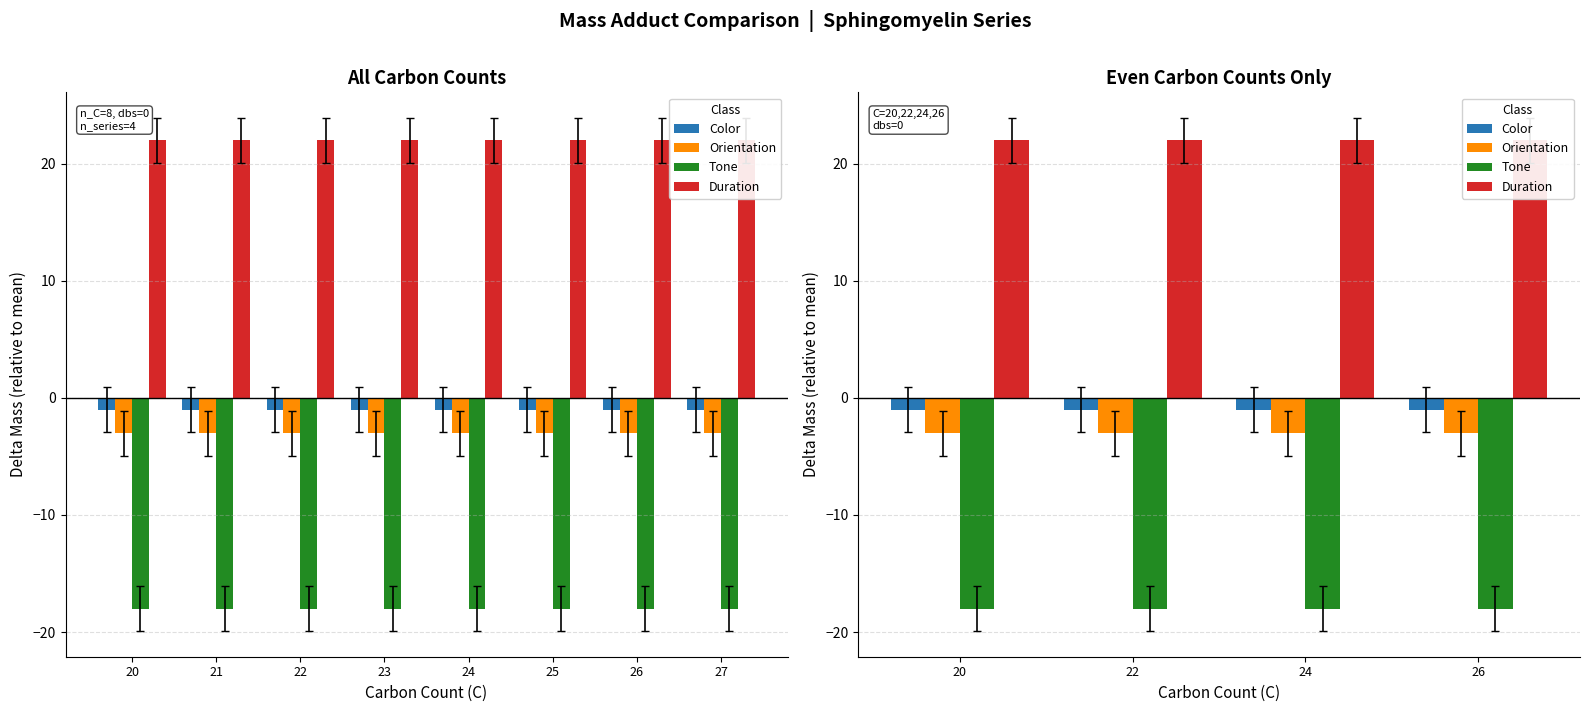

At which label is Color closest to 0?

22